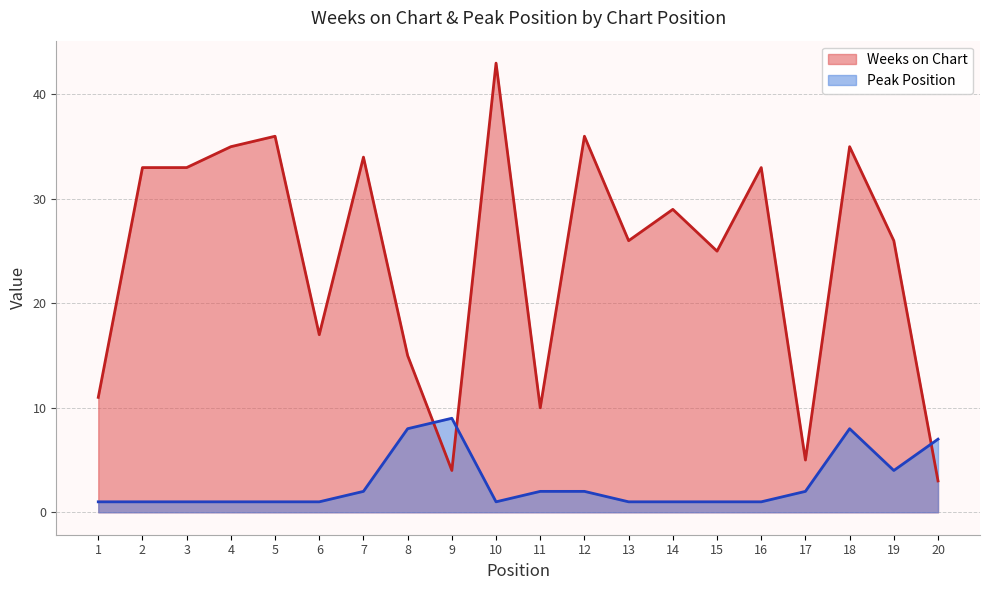

True or false: Weeks on Chart has more than 1 interior local peaks.

True